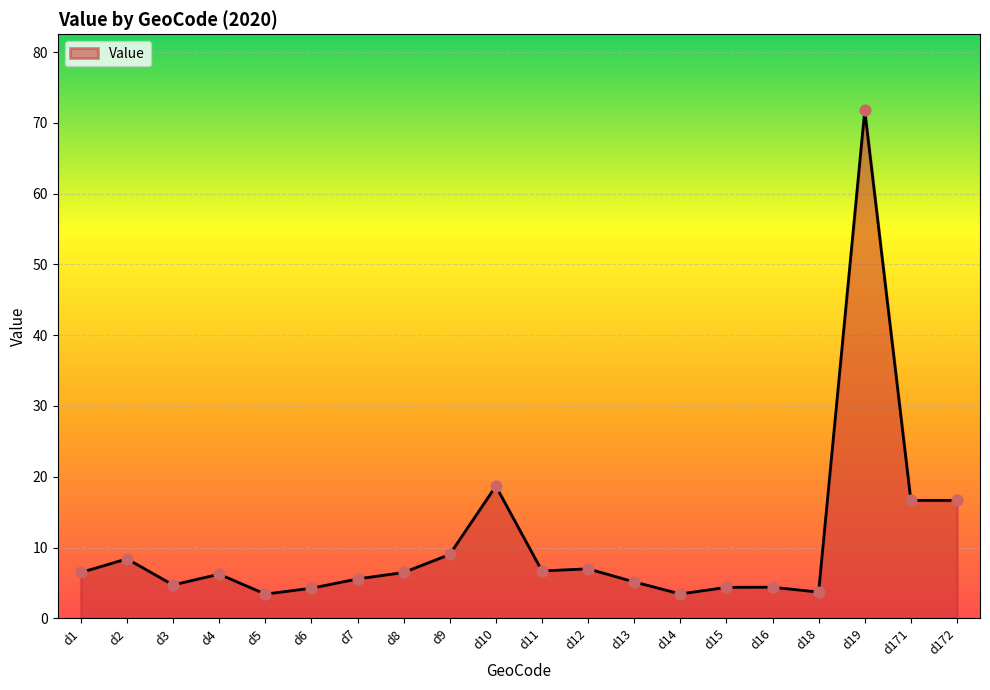

What is the change in value from d10 to d13?

-13.5